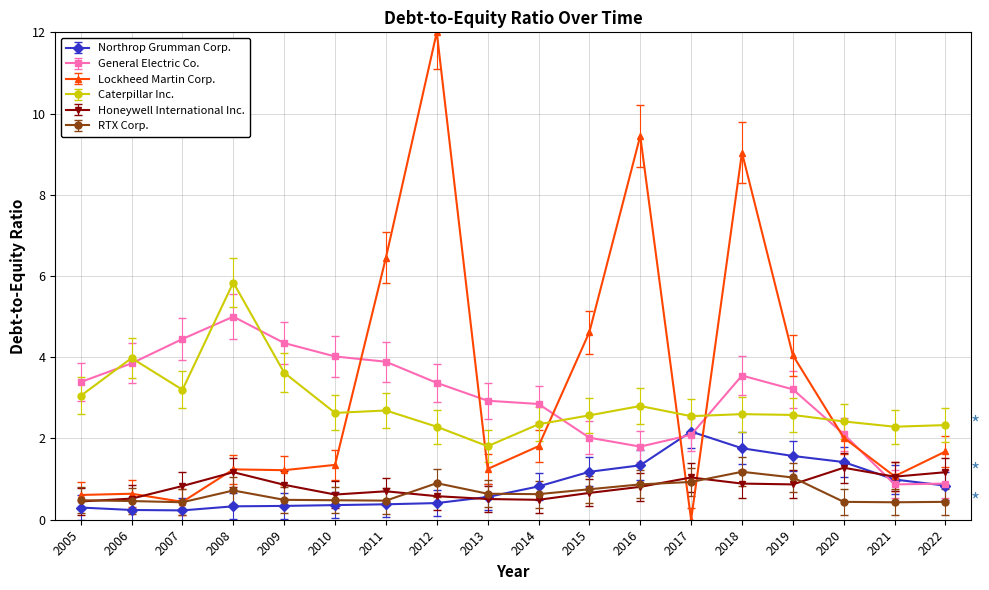

Read the Northrop Grumman Corp. value at 2012.

0.4